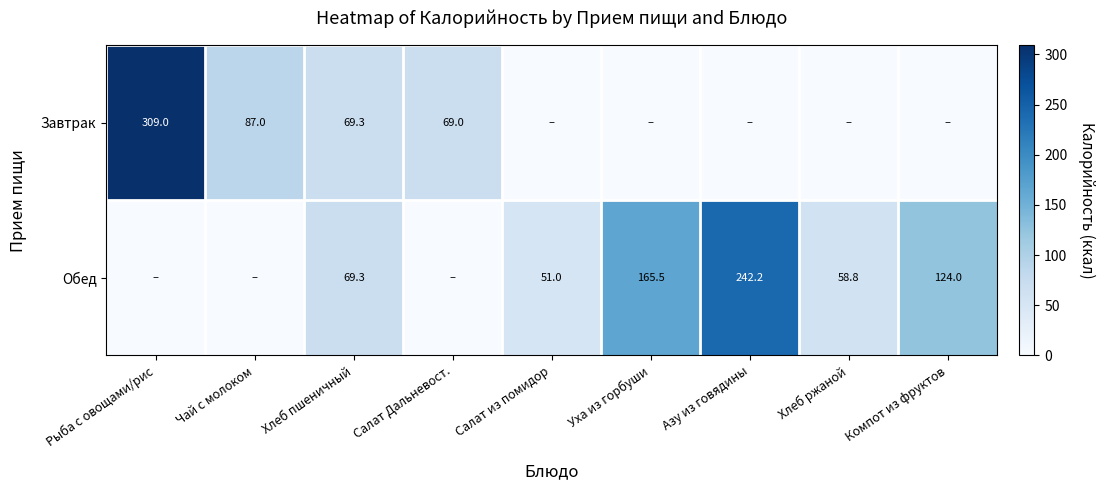

Is it true that Обед equals 242.2 at Азу из говядины?

True